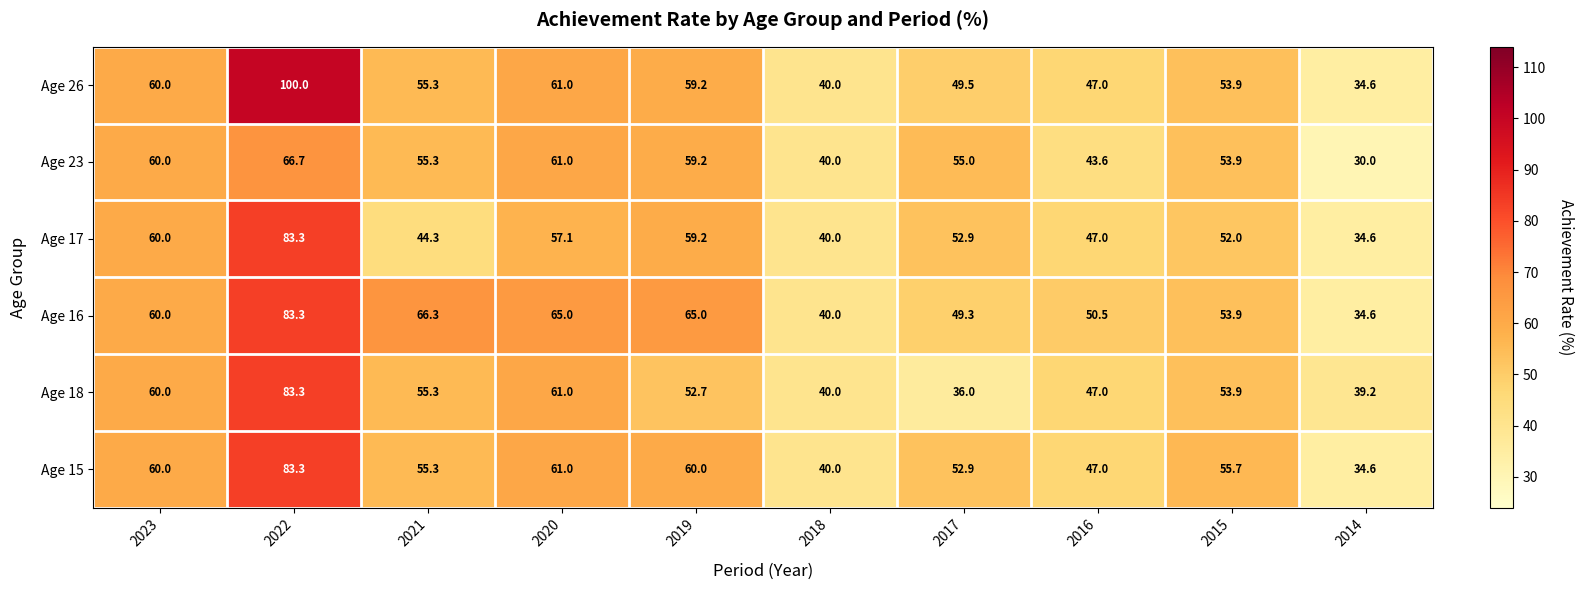

How many values in the Age 15 series are below 55?

4